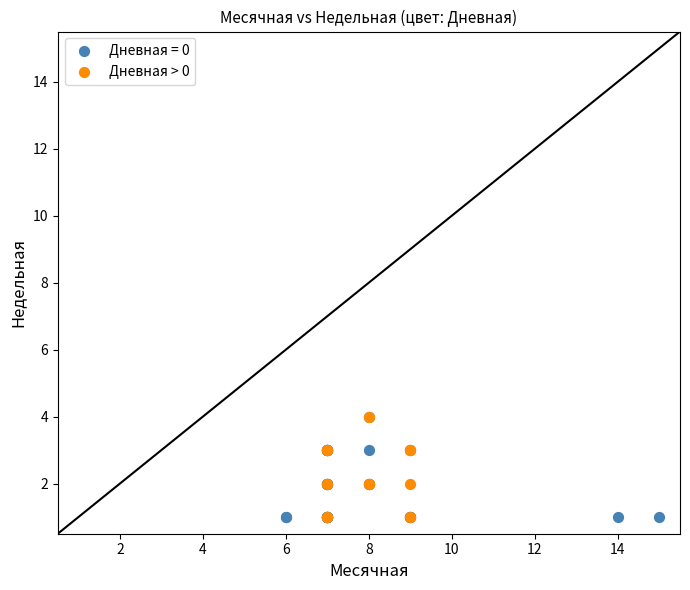

What are all the series names shown in the legend?

Дневная = 0, Дневная > 0